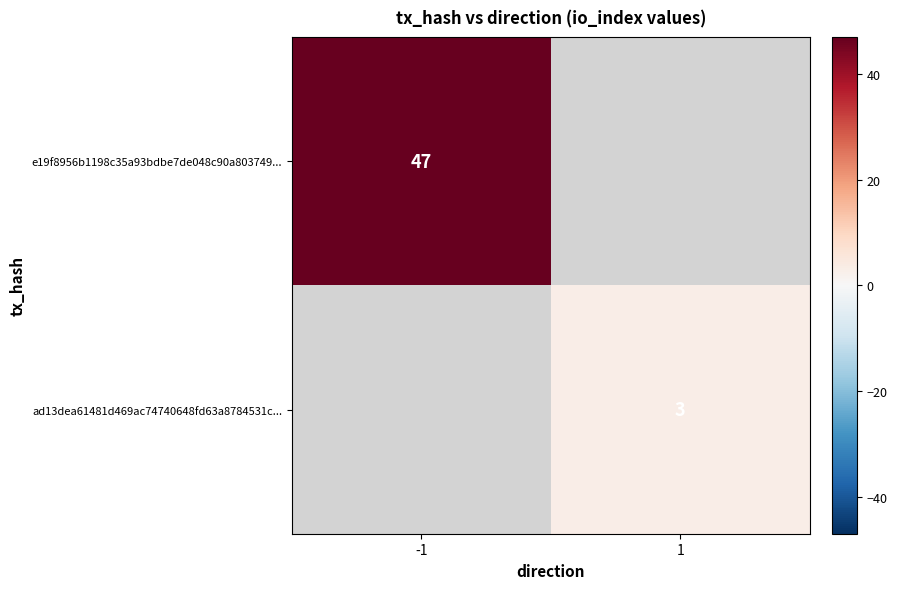

What is the minimum value shown in the chart?

3.0